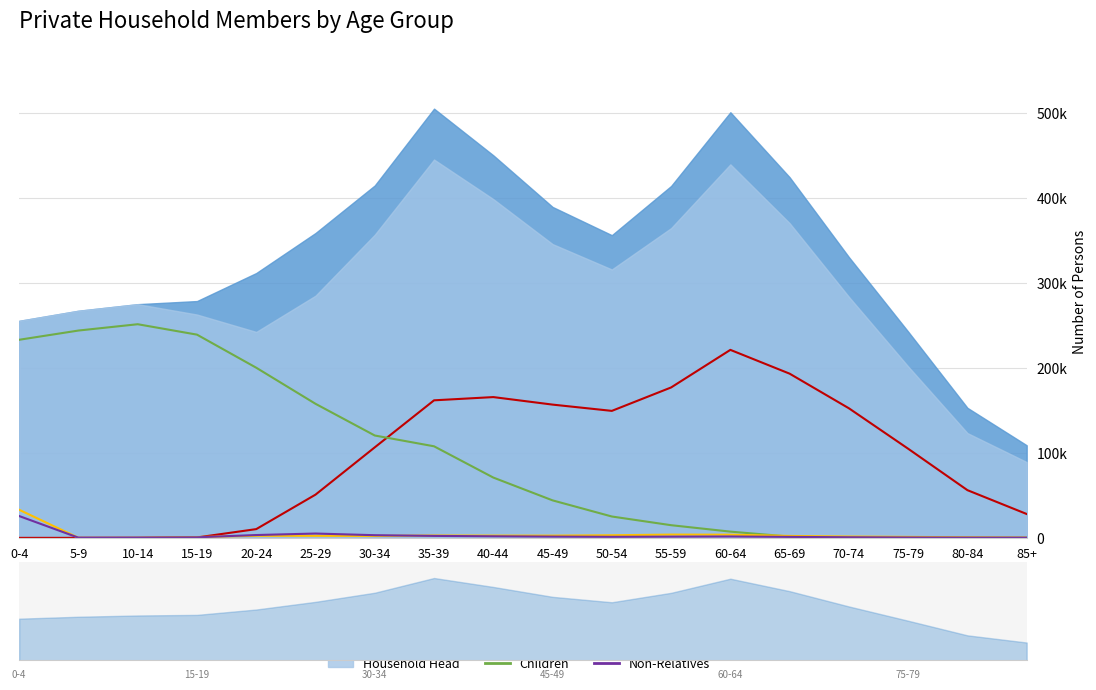

What is the average value of the Children series?

95514